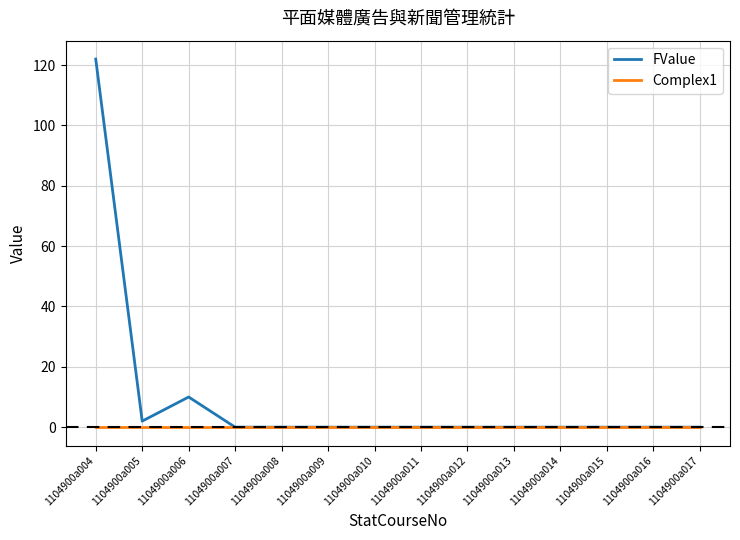

Which series has the largest range (max minus min)?

FValue